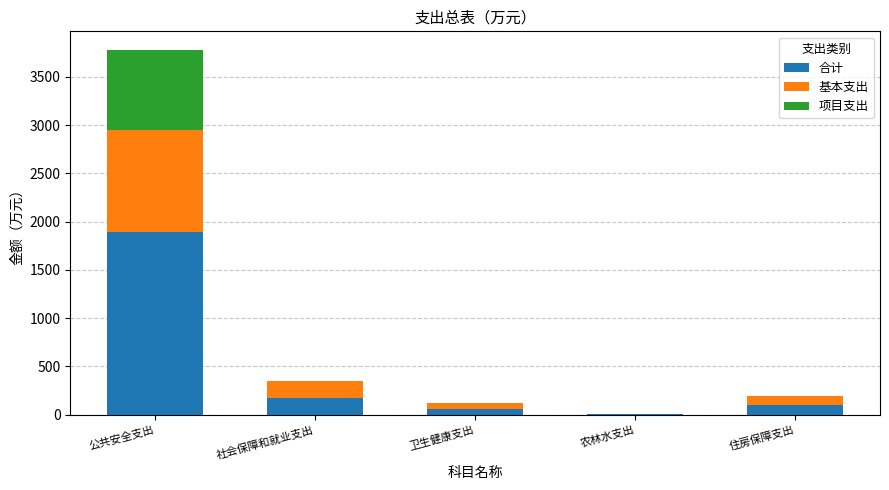

Reading right to left, what are the values for 合计?

住房保障支出=97.9	农林水支出=2.8	卫生健康支出=58.1	社会保障和就业支出=176.0	公共安全支出=1892.1